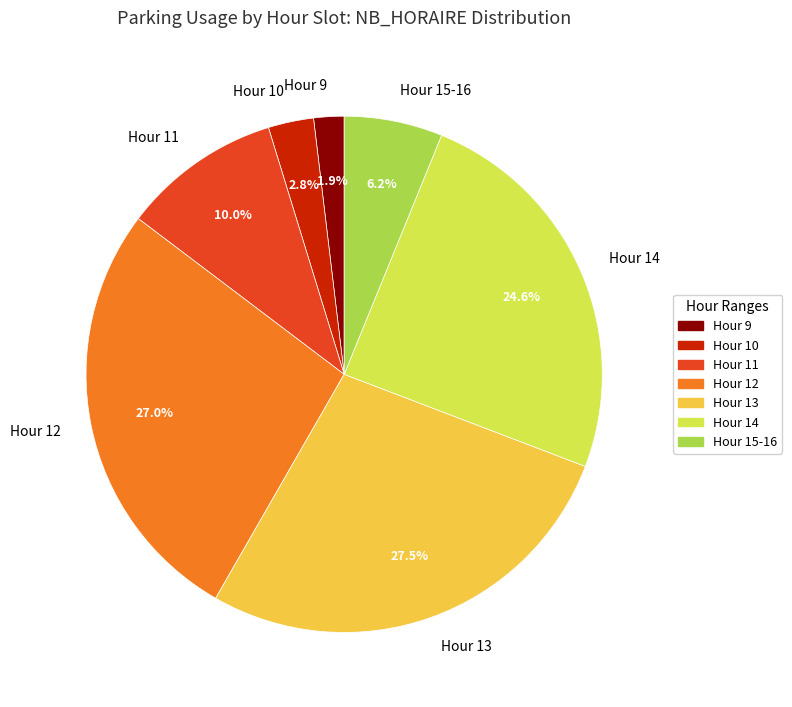

Does any single category account for the majority?

No